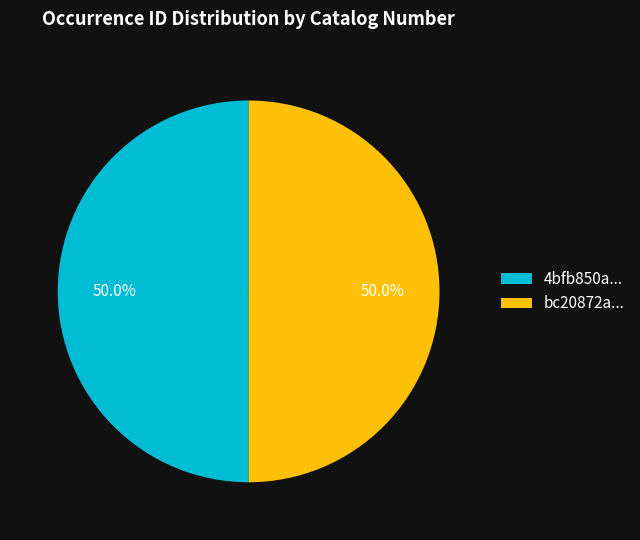

Approximately how many times larger is the value at 4bfb850a... compared to bc20872a...?

1.0